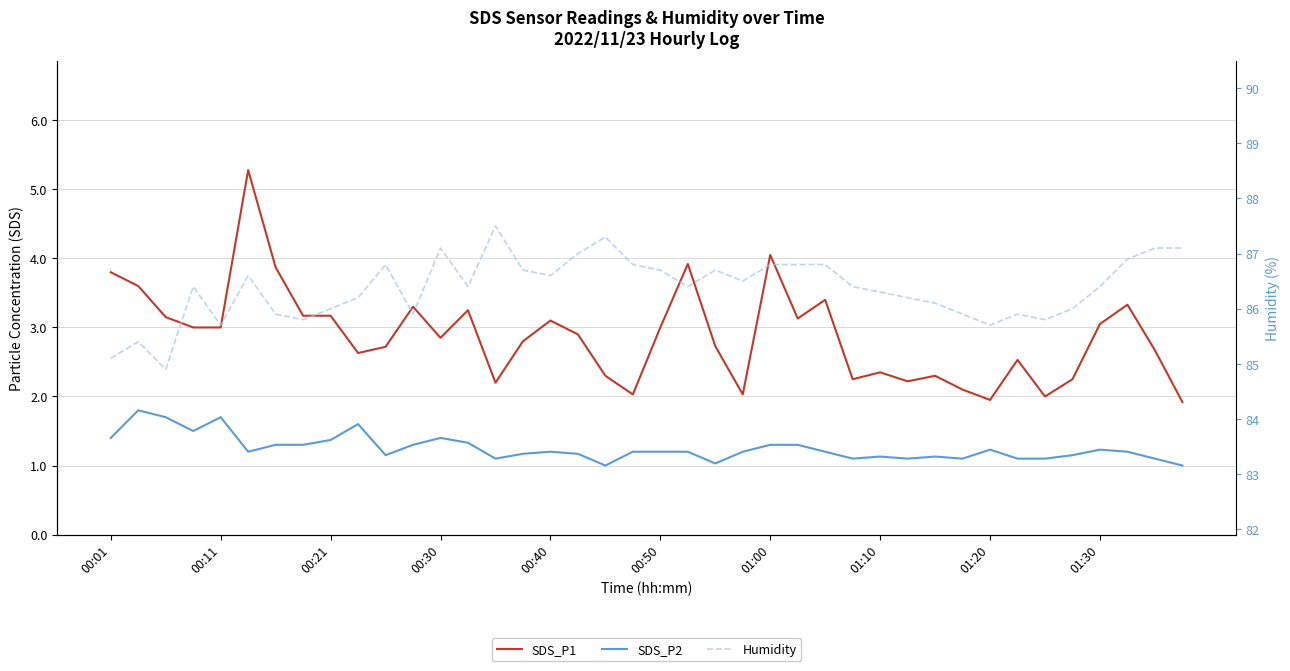

Which series has the largest range (max minus min)?

SDS_P1